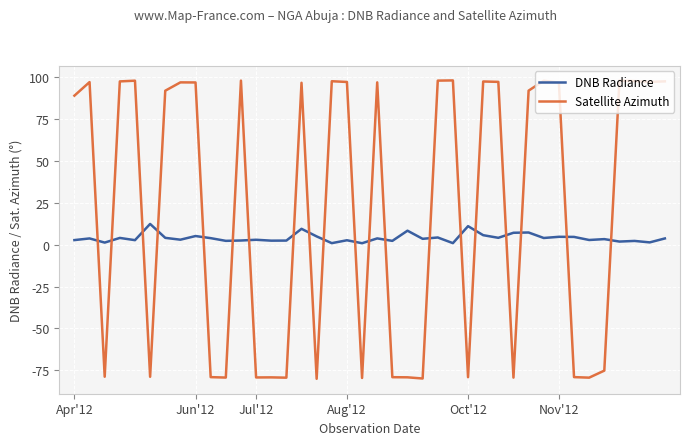

Which series has the largest range (max minus min)?

Satellite Azimuth